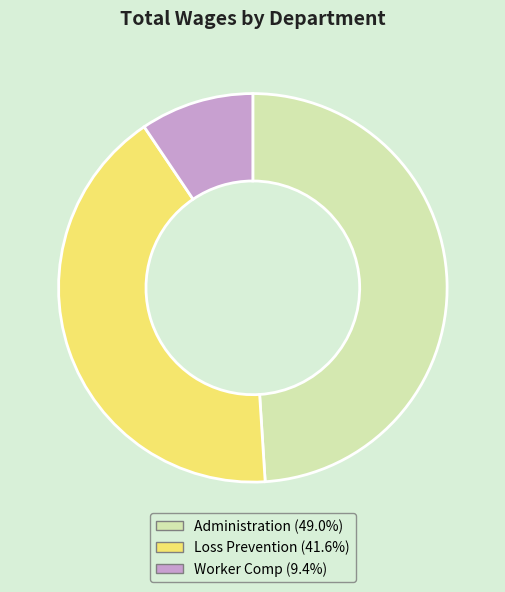

Combined, do Worker Comp and Administration account for over 50%?

Yes